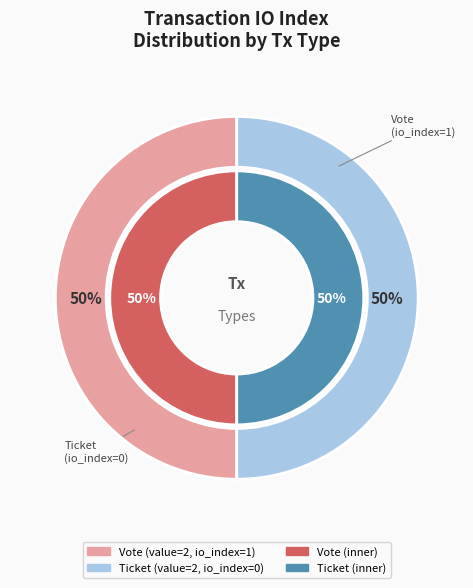

What is the largest slice in the pie chart?

Vote (io_index=1)